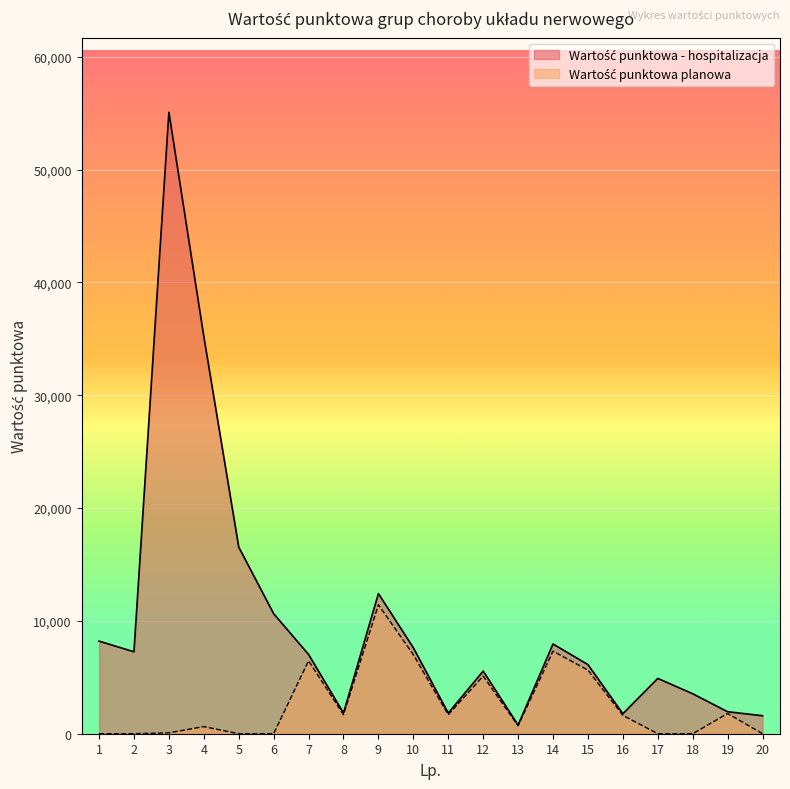

What is the average value of the Wartość punktowa - hospitalizacja planowa series?

2558